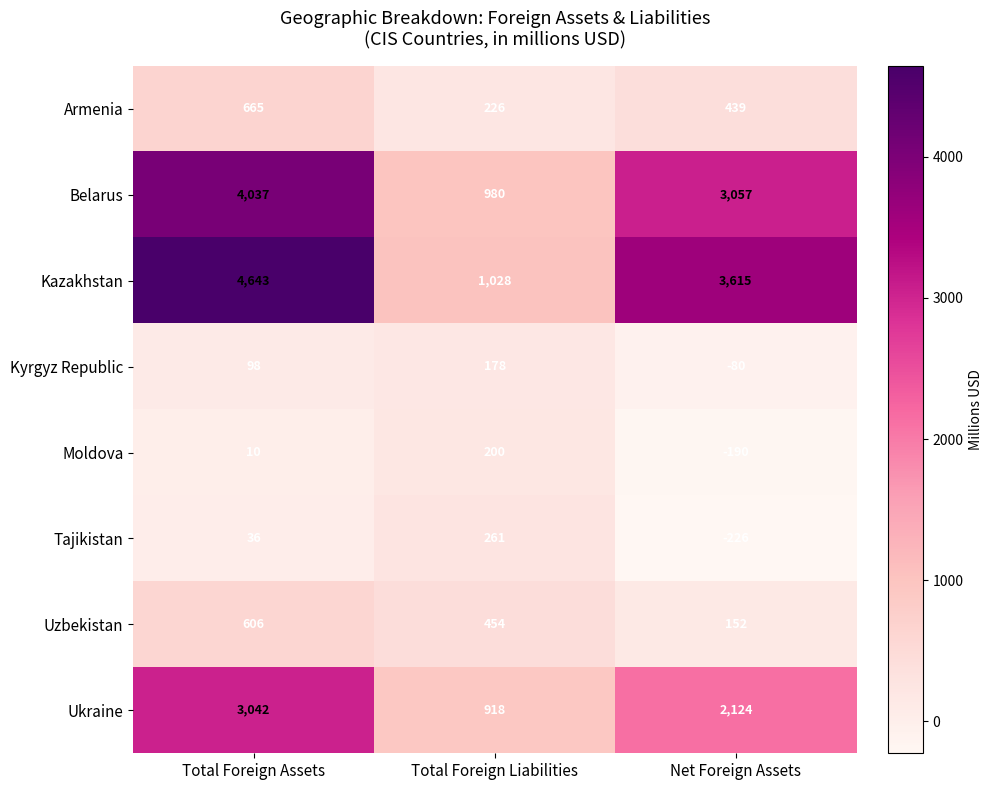

At Net Foreign Assets, list the series in order from largest to smallest.

Kazakhstan, Belarus, Ukraine, Armenia, Uzbekistan, Kyrgyz Republic, Moldova, Tajikistan